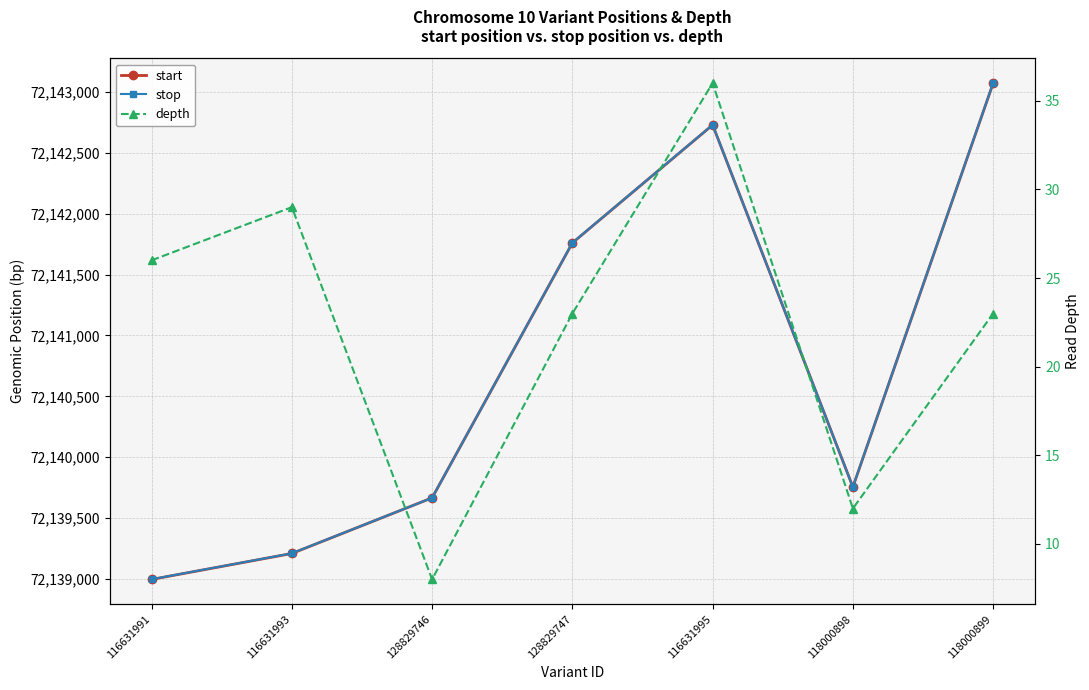

Reading left to right, list all the values displayed in this chart.

start: 116631991=72138996	116631993=72139209	128829746=72139666	128829747=72141760	116631995=72142729	118000898=72139755	118000899=72143072
stop: 116631991=72138997	116631993=72139210	128829746=72139666	128829747=72141761	116631995=72142730	118000898=72139756	118000899=72143073
depth: 116631991=26	116631993=29	128829746=8	128829747=23	116631995=36	118000898=12	118000899=23